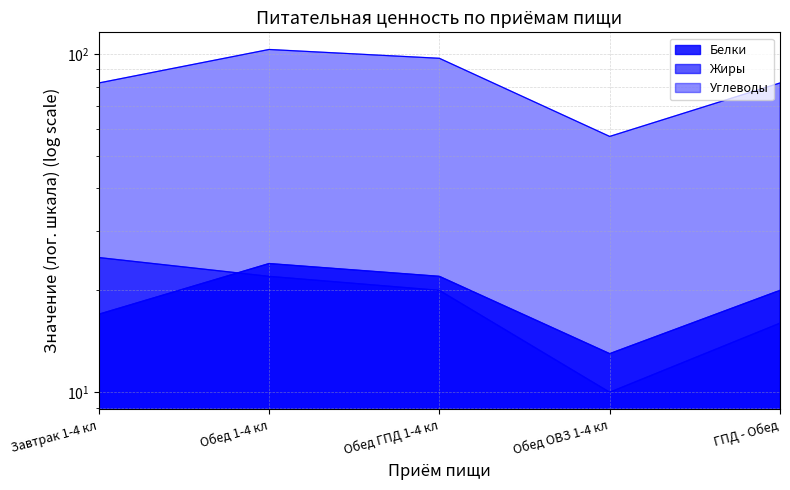

Where does the Белки series first go above 20?

Обед 1-4 кл